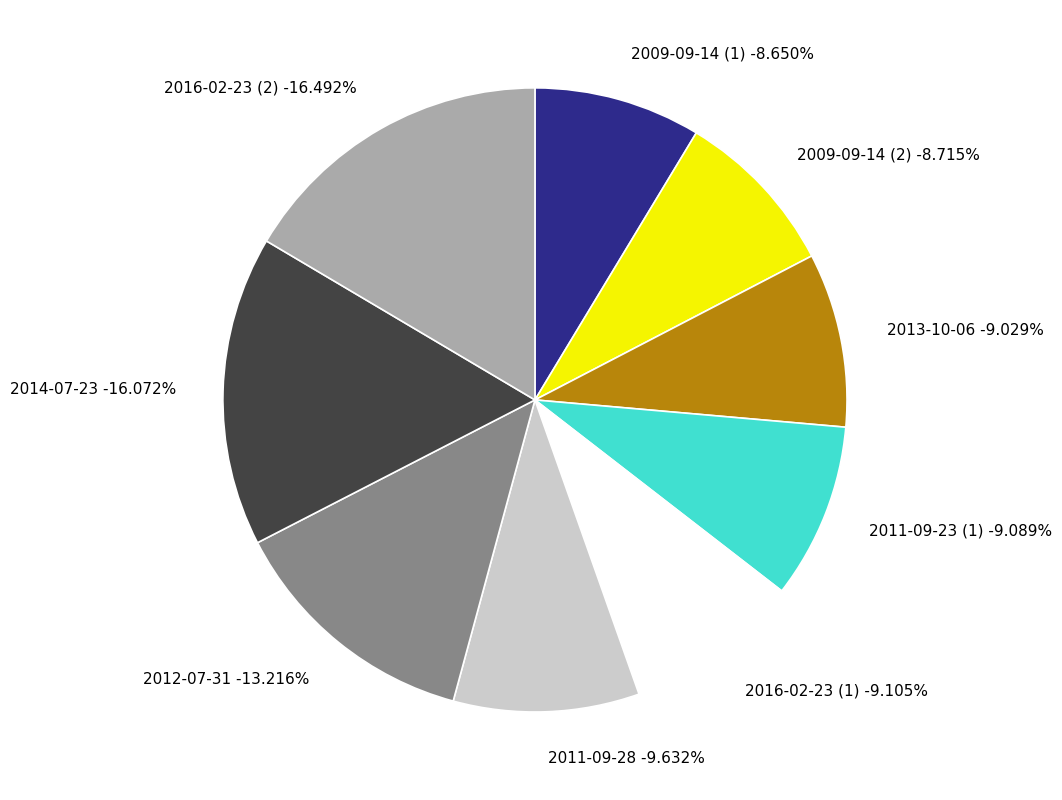

What is the smallest slice in the pie chart?

2009-09-14 (1)